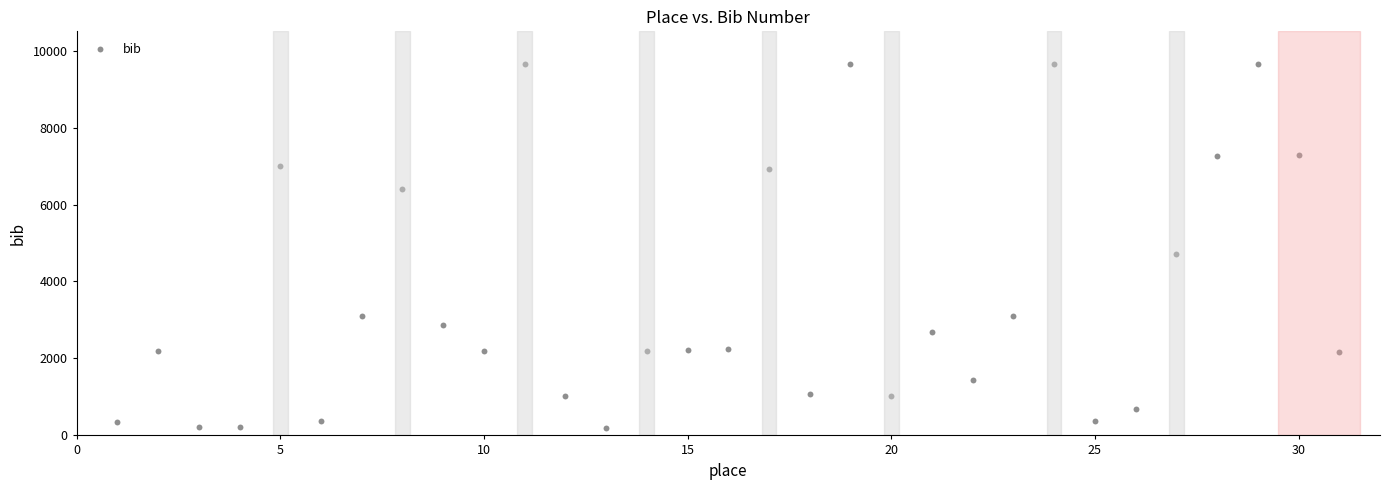

What is the range of Y values (max minus min)?

9466